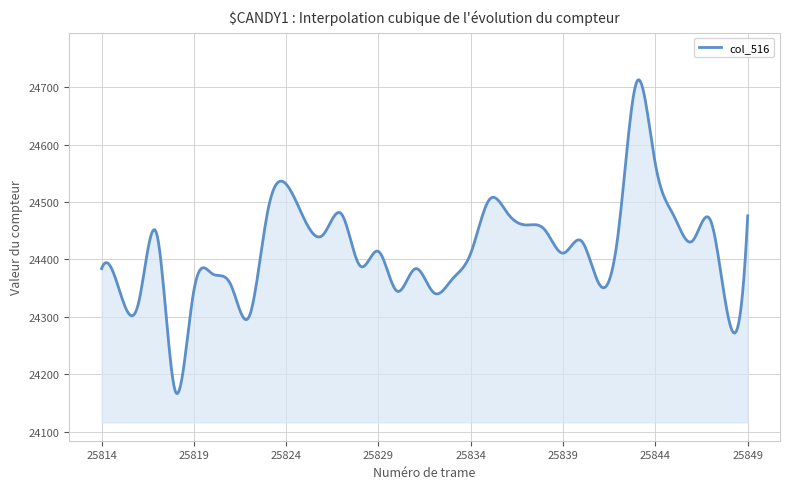

What is the minimum value shown in the chart?

24166.5